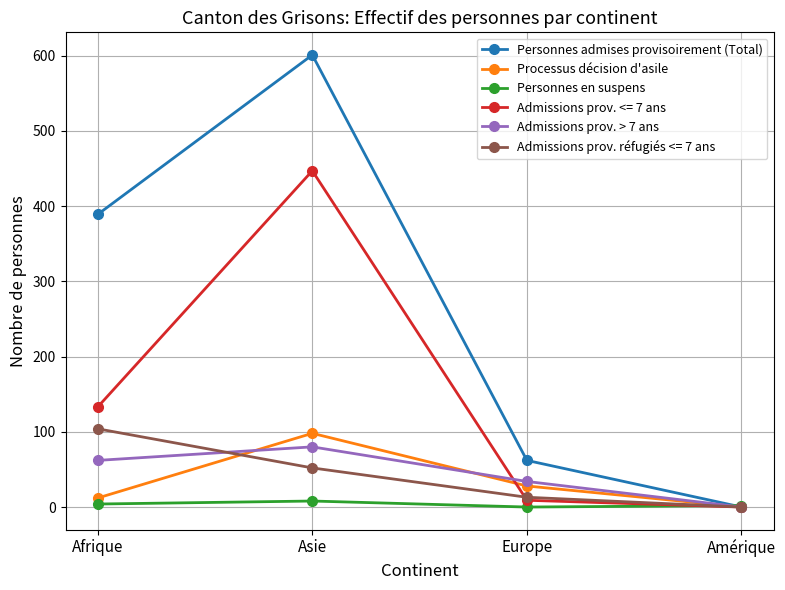

At which category does the chart reach its peak across all series?

Asie